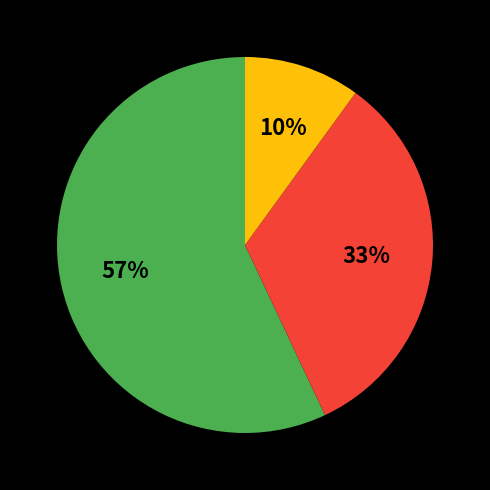

To the nearest percent, what is the difference between the largest and smallest slice percentages?

47%